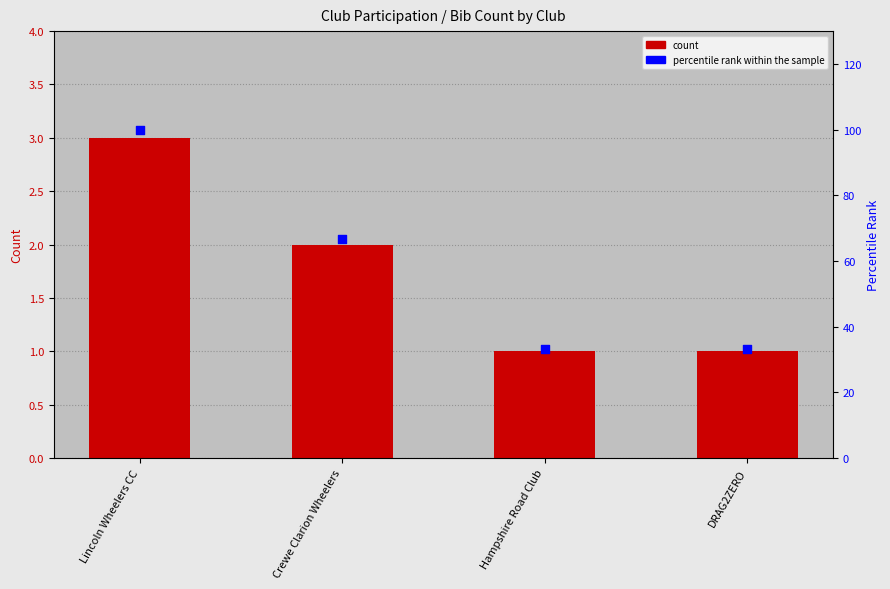

At how many categories does at least one series exceed 89?

1